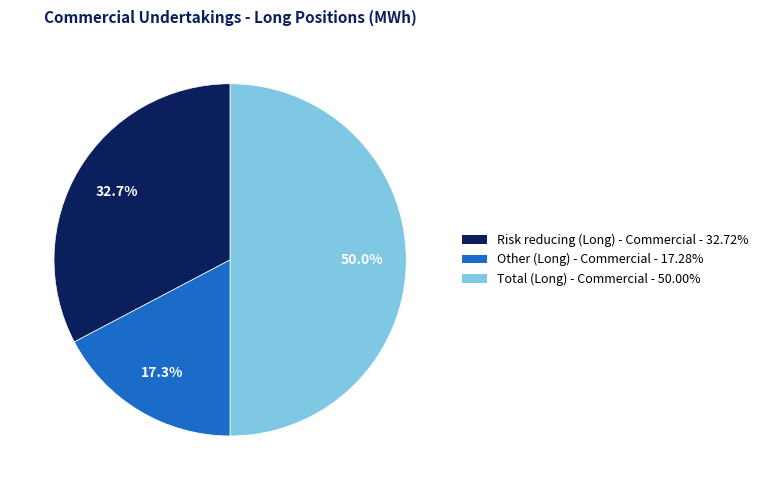

Which category has the smallest portion of the pie?

Other (Long) - Commercial